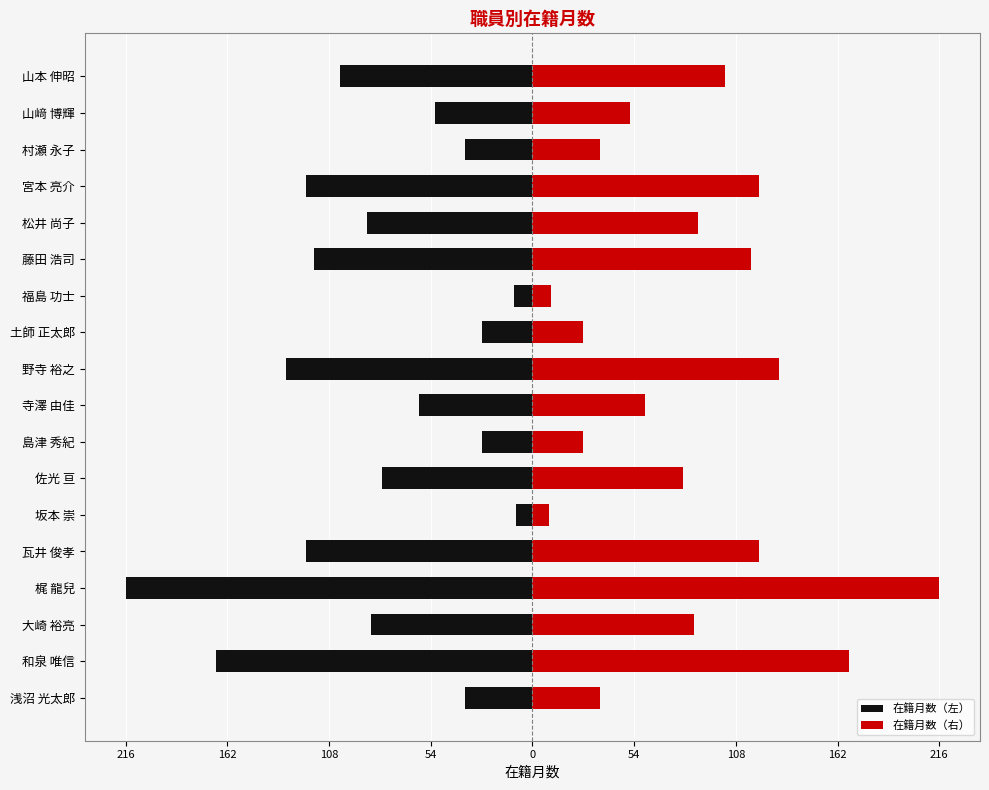

What is the difference between the maximum and minimum values in the 在籍月数（右） series?

207